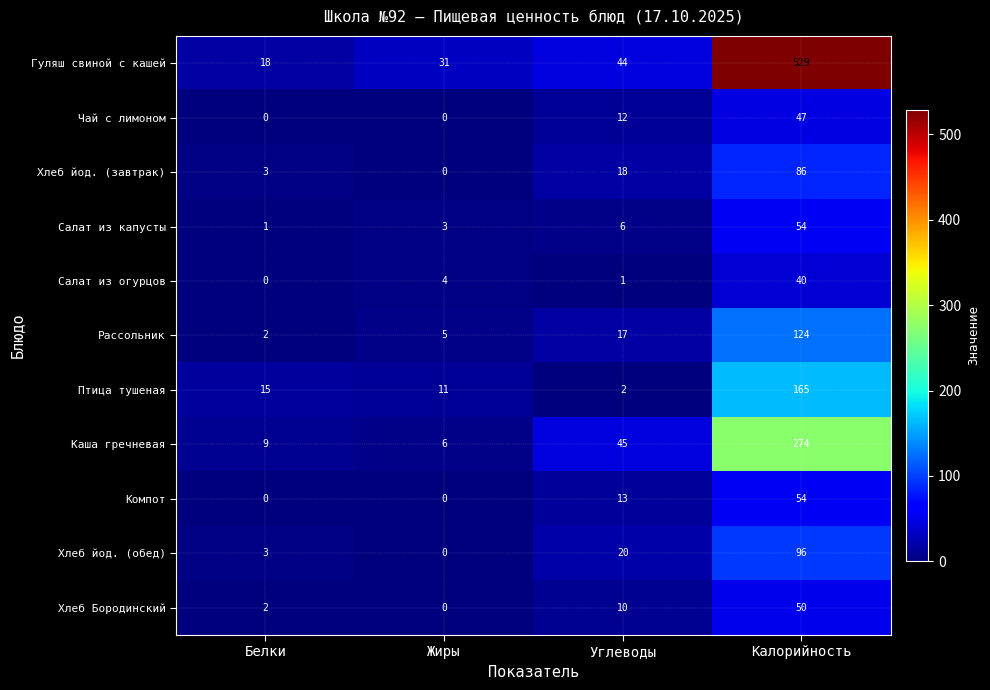

What is the total value across all series at Калорийность?

1519